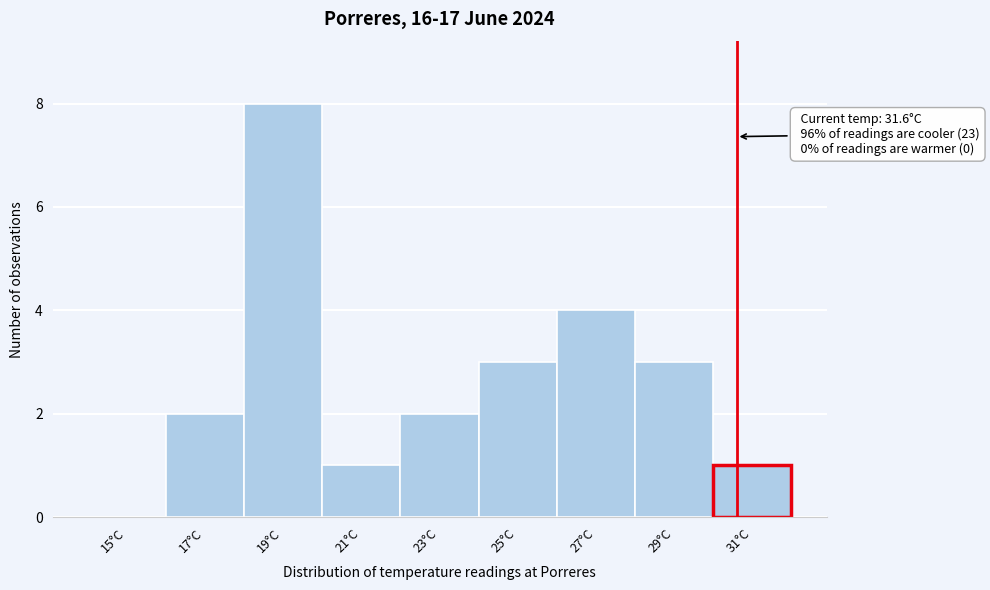

Reading left to right, what are all the values shown in this chart?

15°C=0	17°C=2	19°C=8	21°C=1	23°C=2	25°C=3	27°C=4	29°C=3	31°C=1